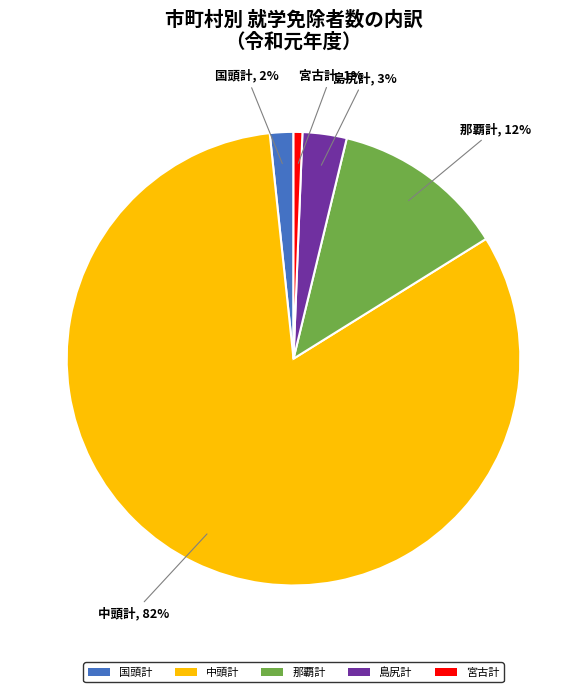

Which has a higher value, 那覇計 or 国頭計?

那覇計